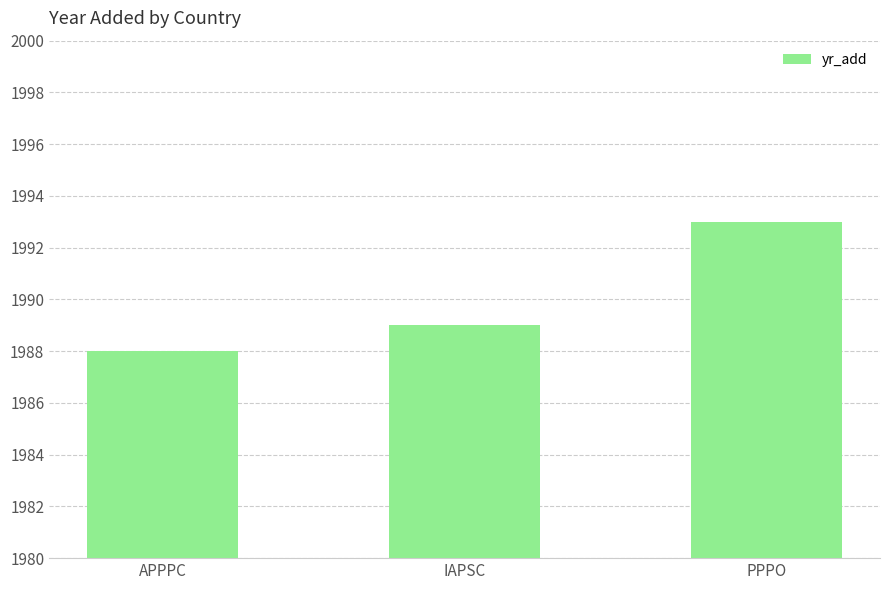

How many bars are there in total?

3